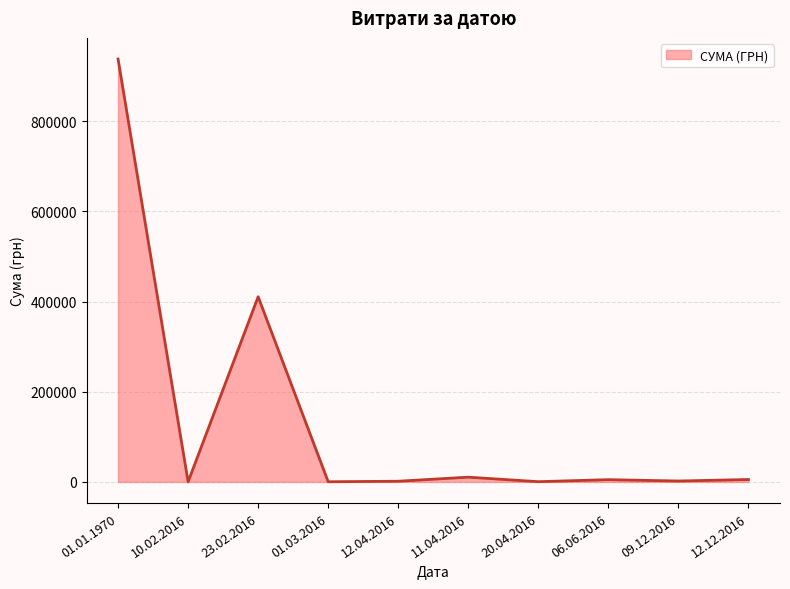

What is the maximum value shown in the chart?

937707.5